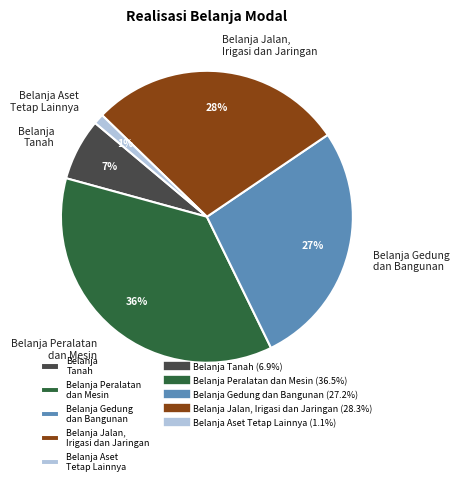

Does any single category account for the majority?

No